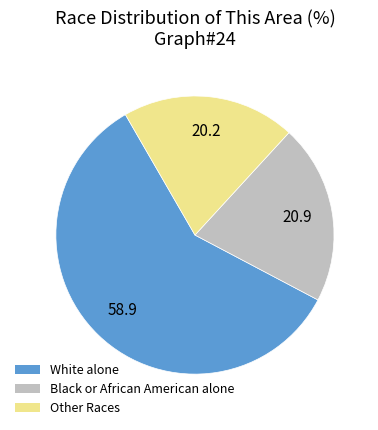

How many segments does this pie chart have?

3